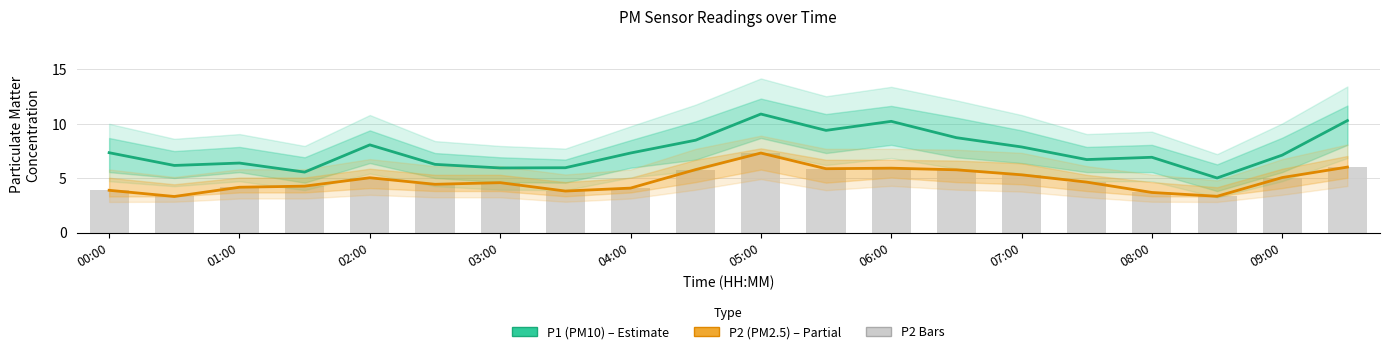

What is the spread (max minus min) of values at 13?

3.0